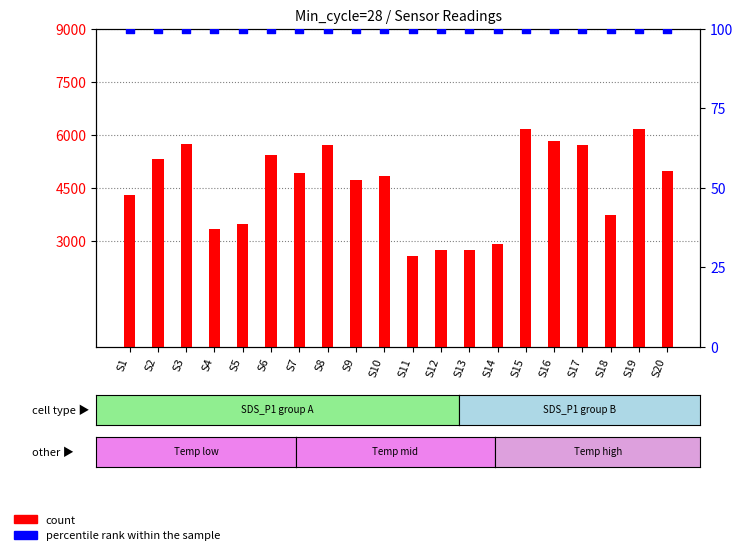

Is the value of count at S10 greater than the value of percentile rank within the sample at S19?

Yes